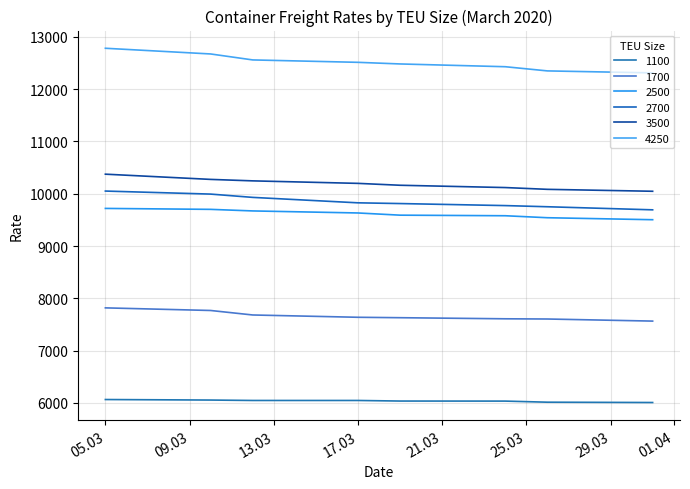

What are all the series names shown in the legend?

1100, 1700, 2500, 2700, 3500, 4250